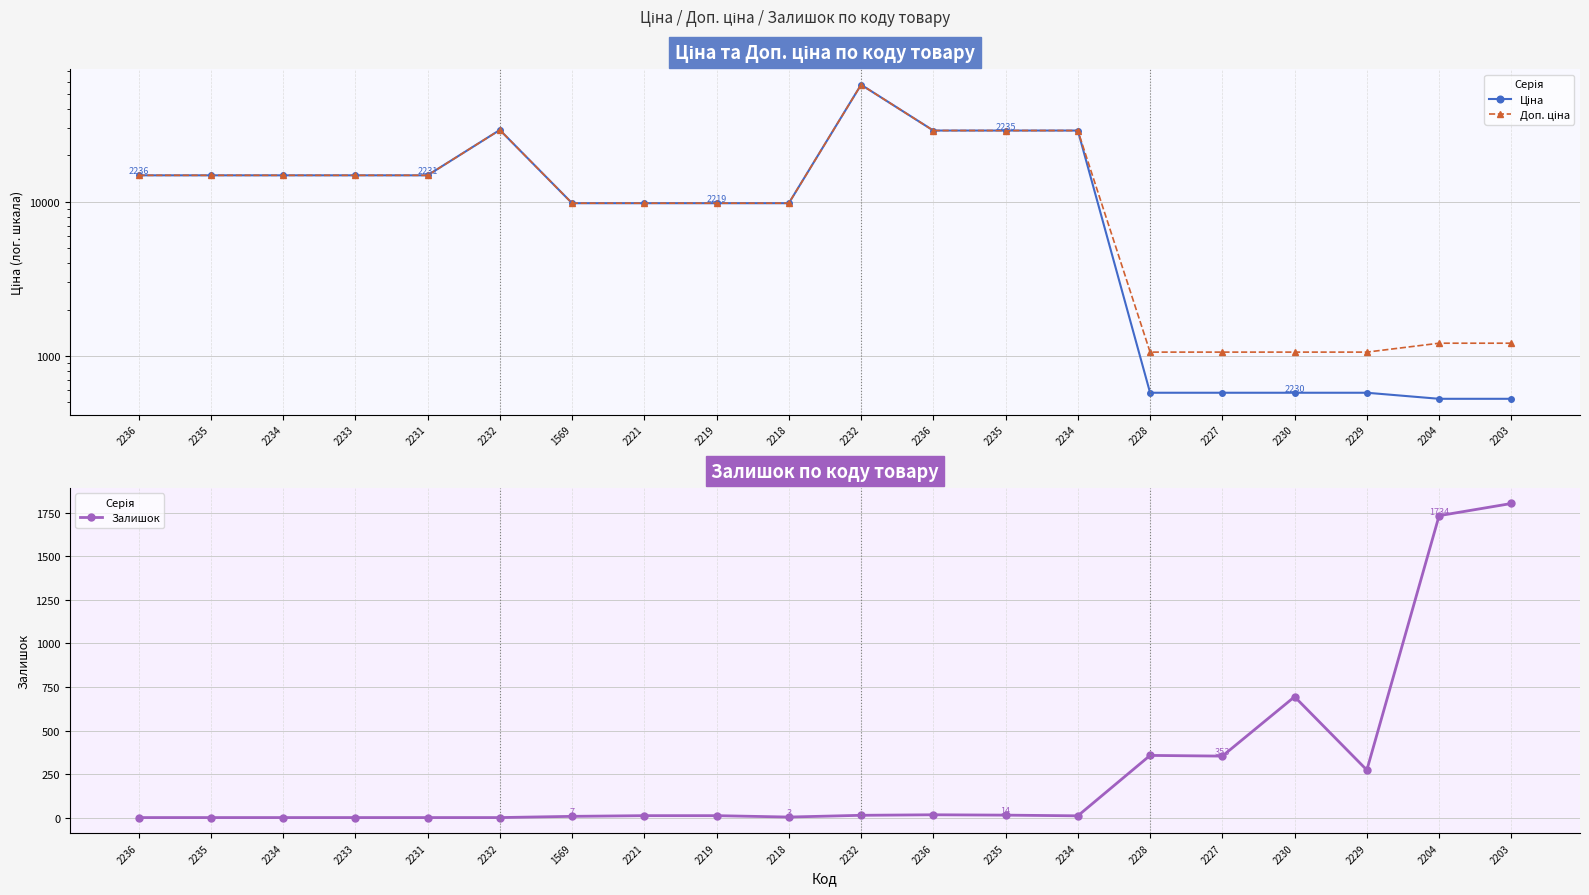

What is the sum of all Залишок values?

5300